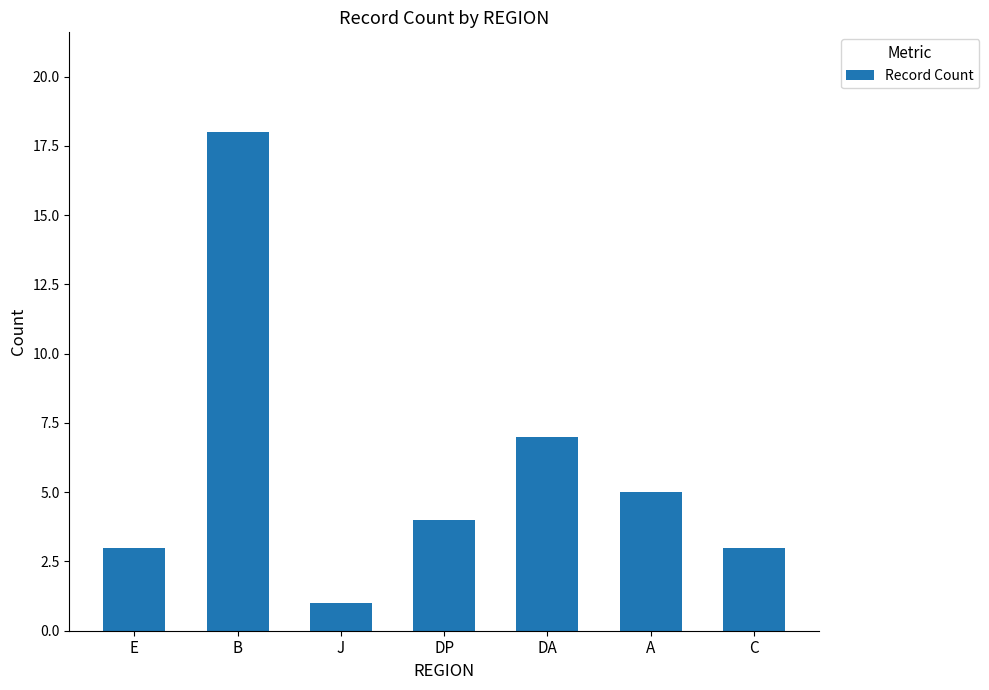

Reading left to right, transcribe all the data shown in this chart.

3	18	1	4	7	5	3